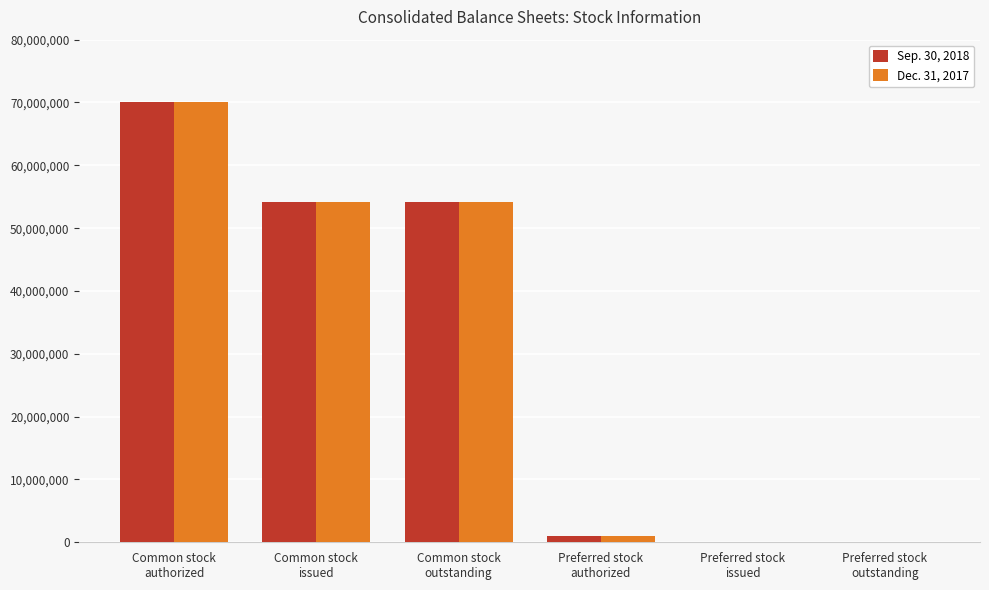

What is the greatest value displayed?

70000000